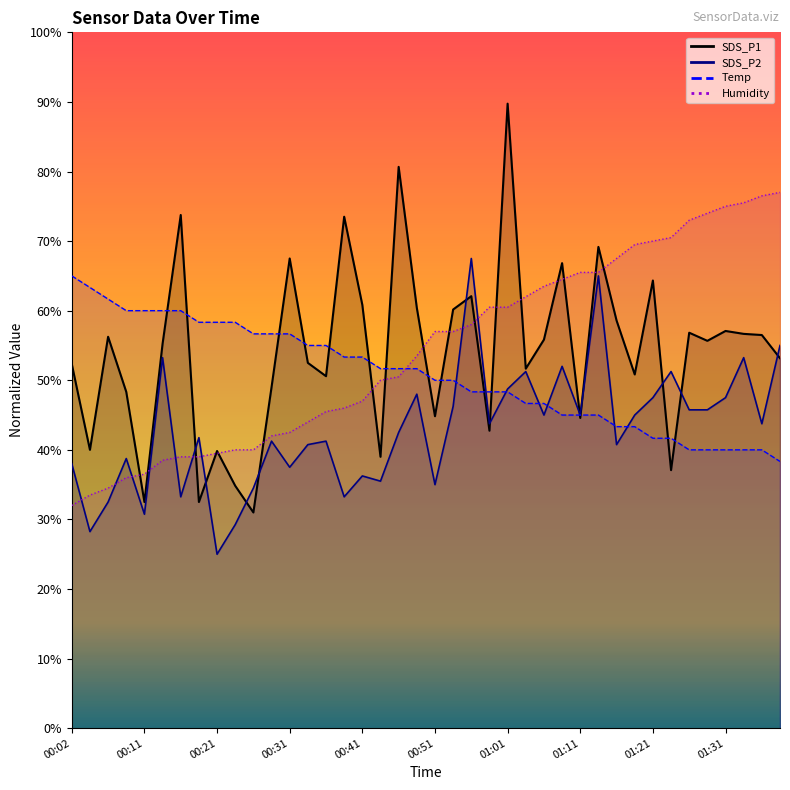

What is the lowest value of the SDS_P1 series?

31.0